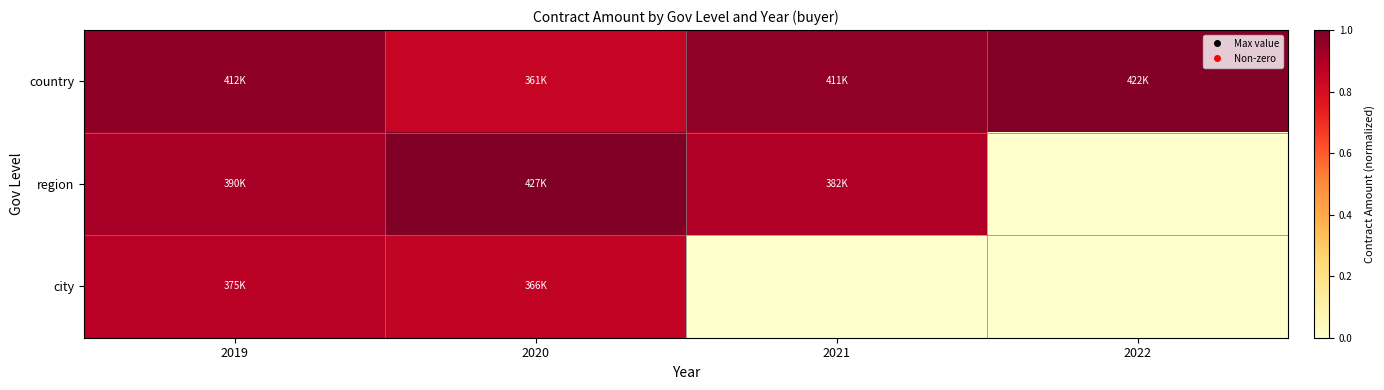

Which series has the widest spread of values?

region